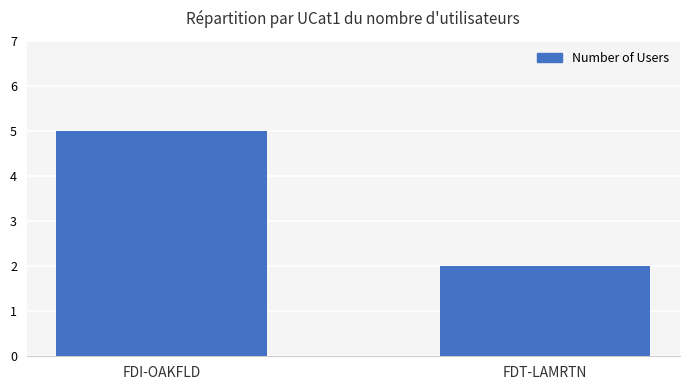

What is the sum of the values at FDI-OAKFLD and FDT-LAMRTN?

7